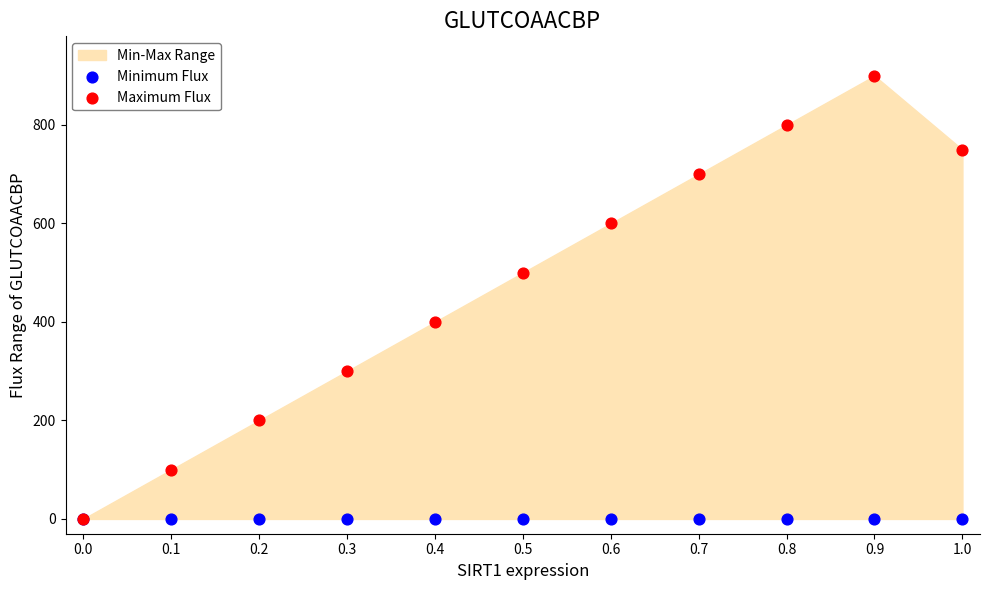

Which series has the widest spread of Y values?

Maximum Flux